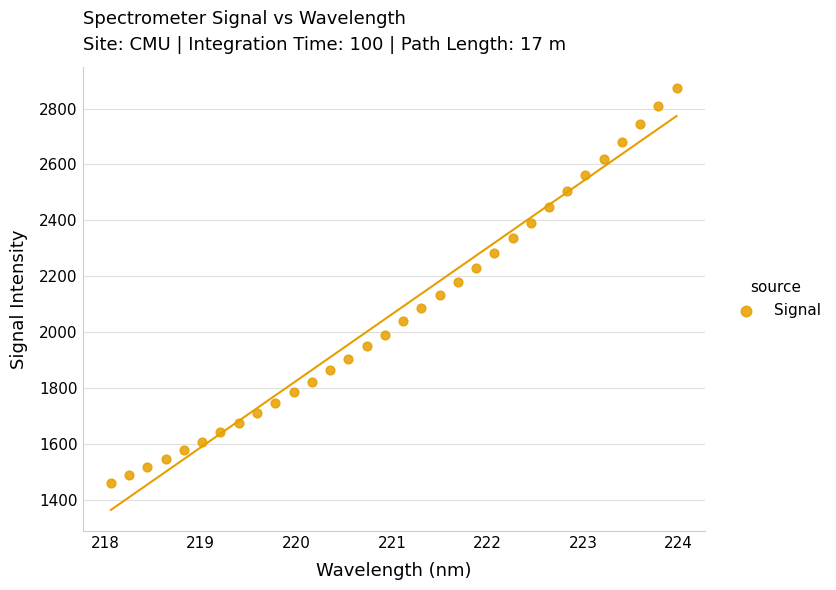

What is the range of X values (max minus min)?

5.9